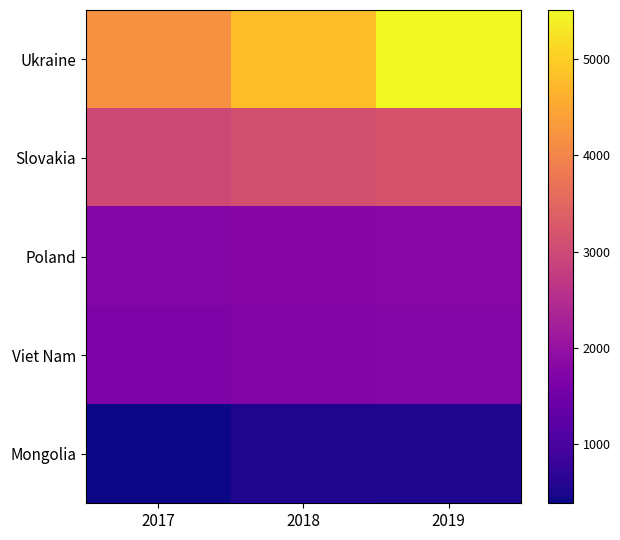

Which has a higher value, 2019 or 2018?

2019